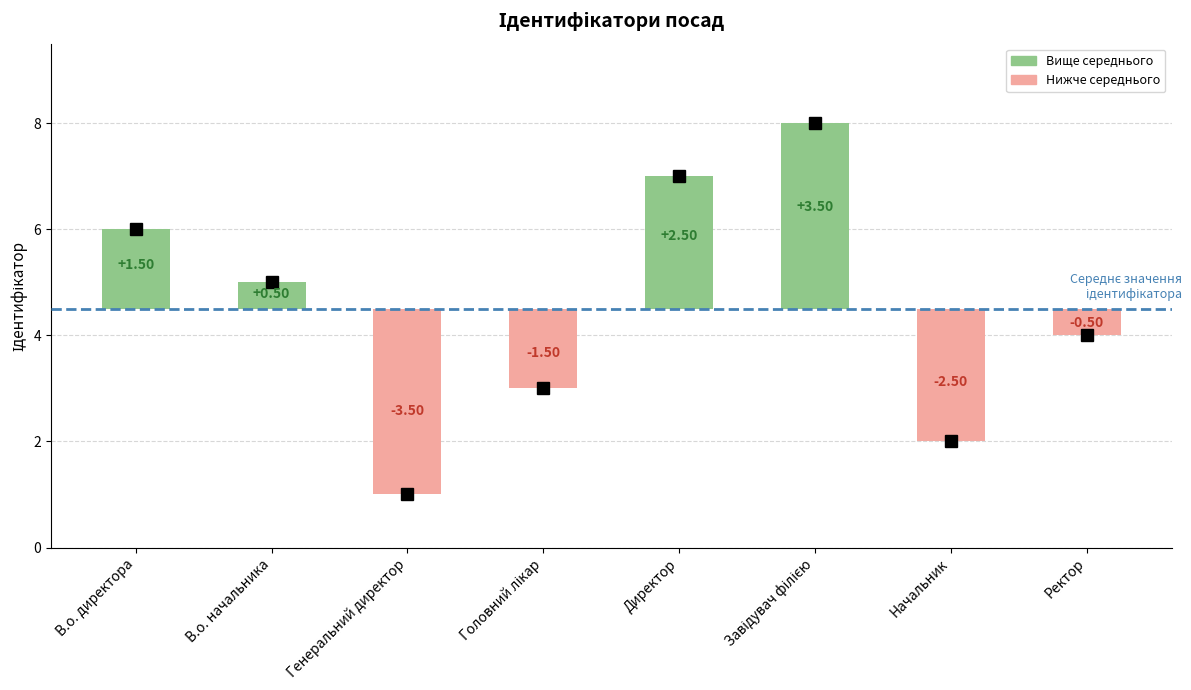

How many values are between 3 and 7?

5